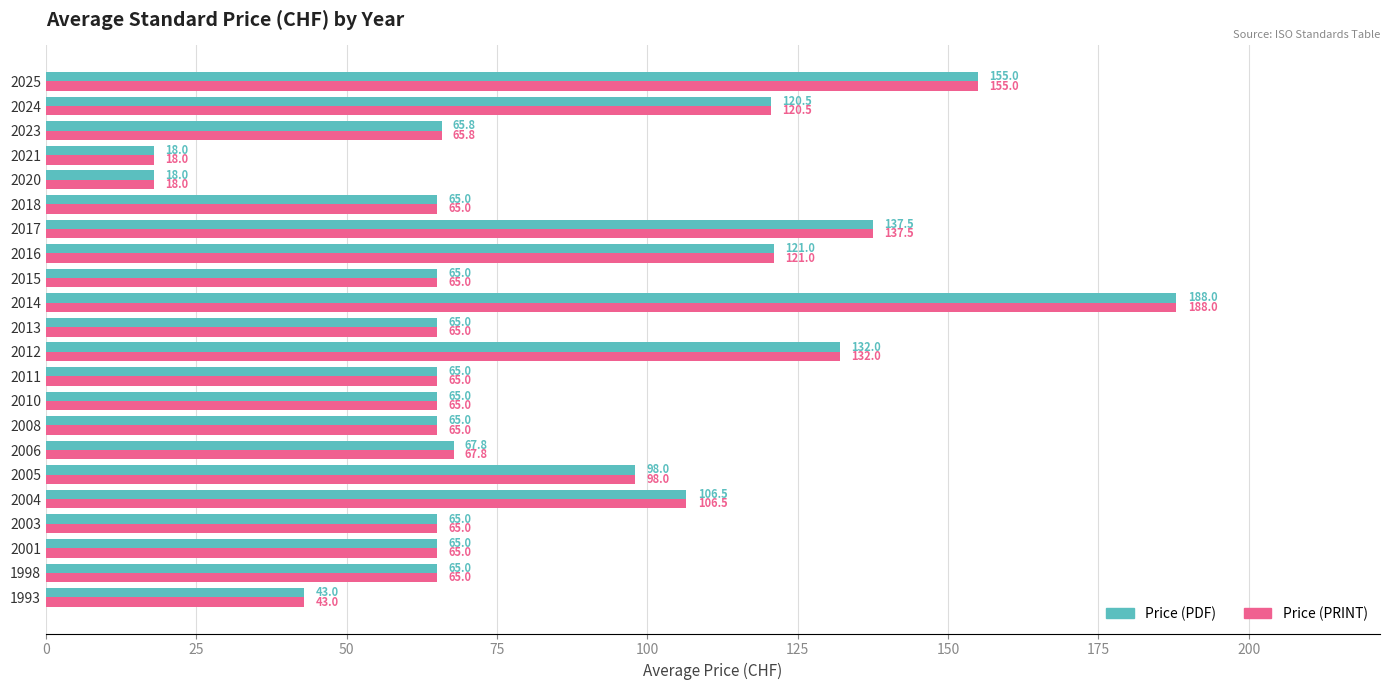

Where is Price (PDF) nearest to the value 103?

2004